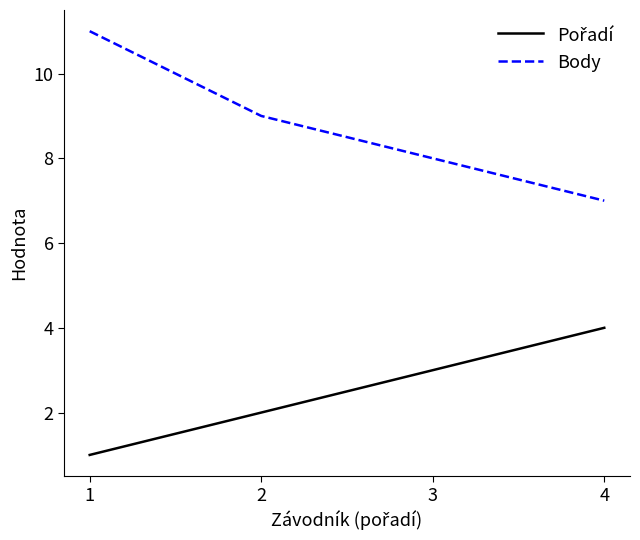

At which label does Body reach its minimum?

4